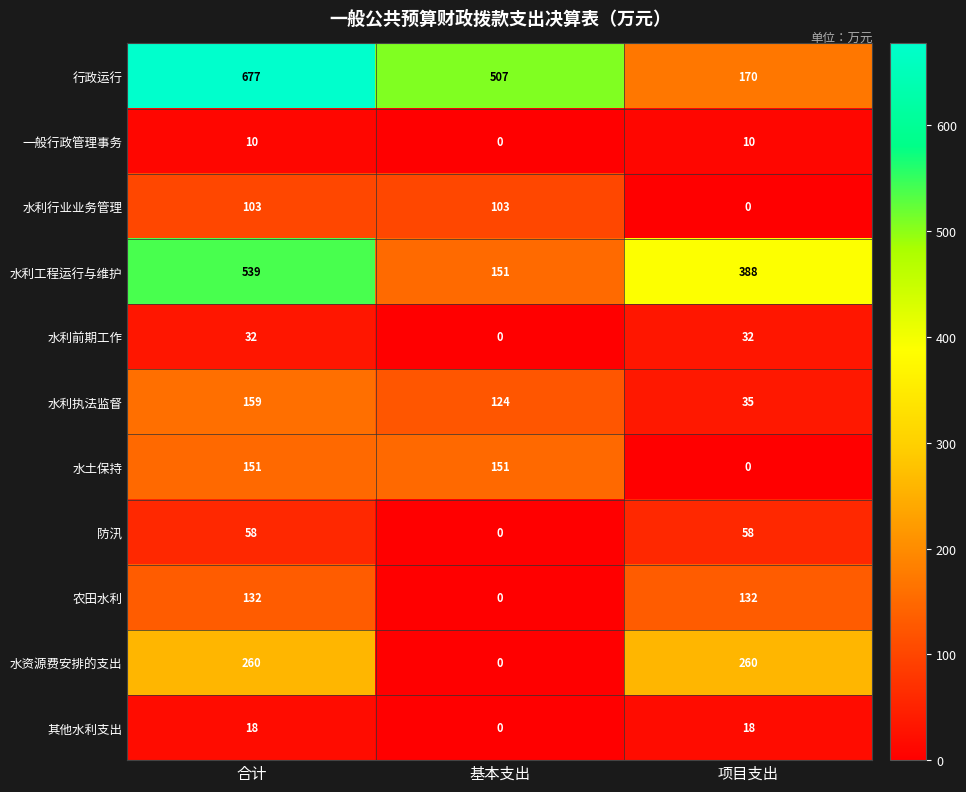

At which label is 水利执法监督 closest to 97?

基本支出